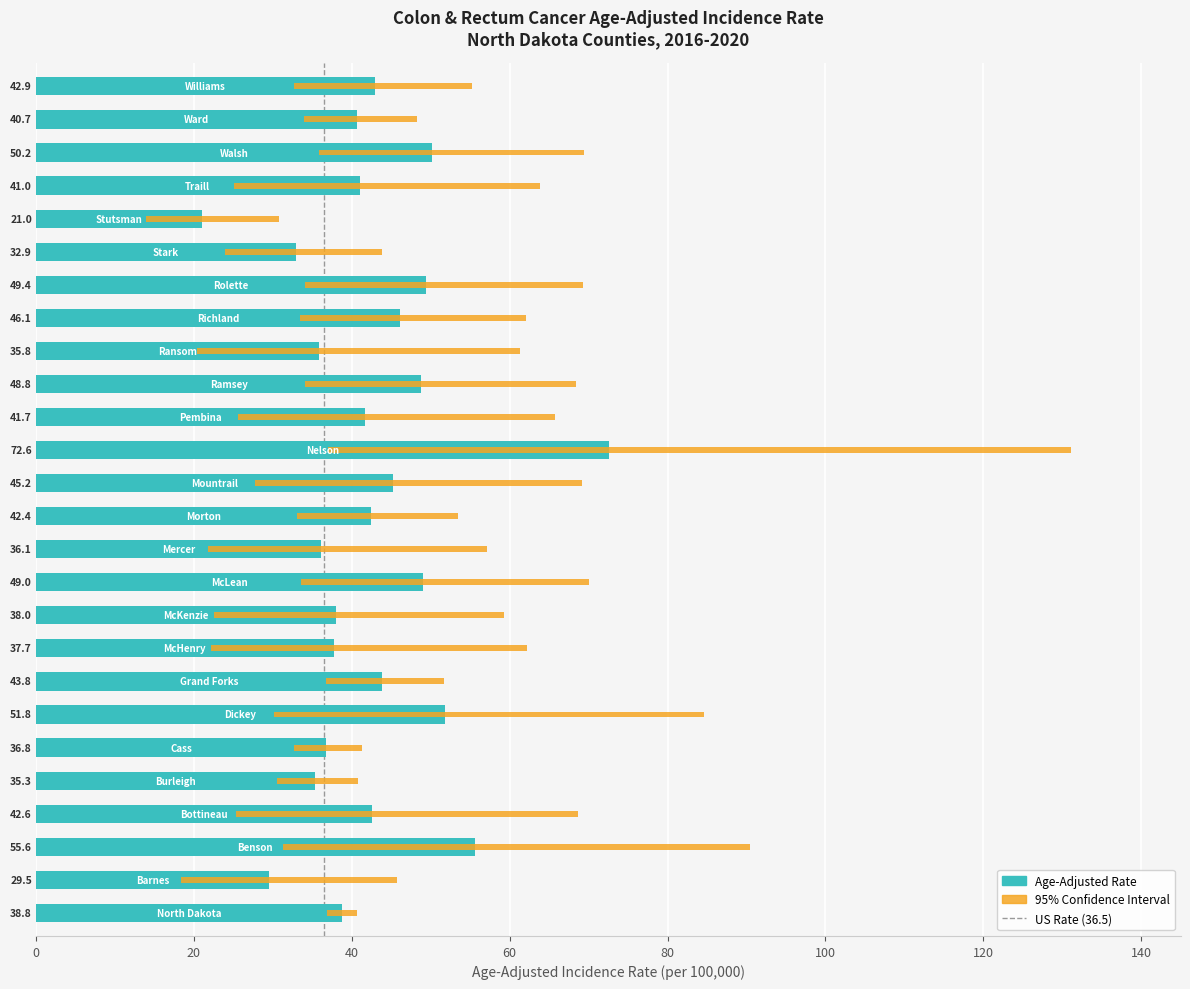

What is the label of the 25th bar from the left?

Ward